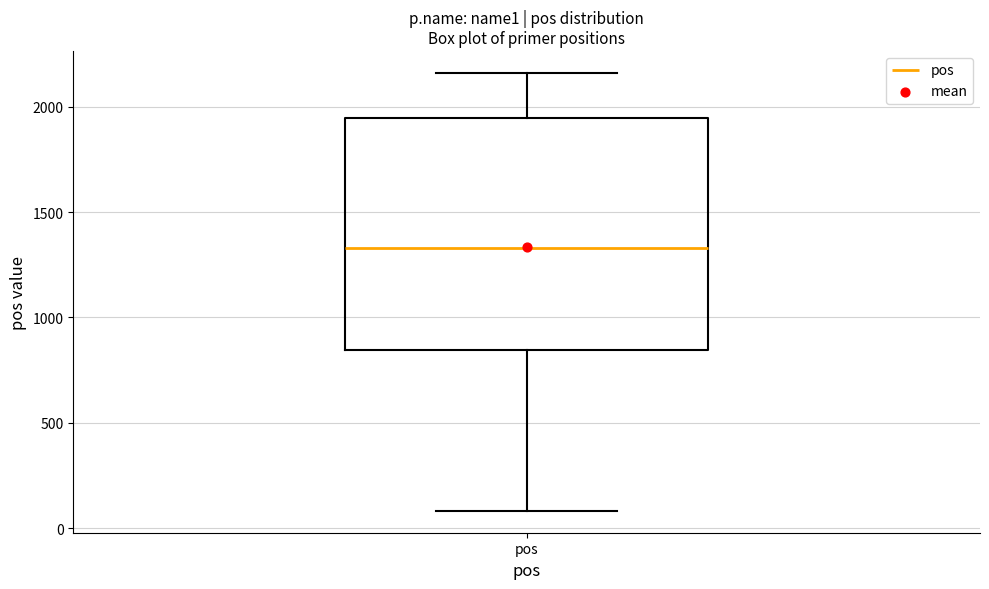

Where does the median line of the box for pos sit on the y-axis? The values are not printed on the chart, so give them approximately, as read against the axis.

1350